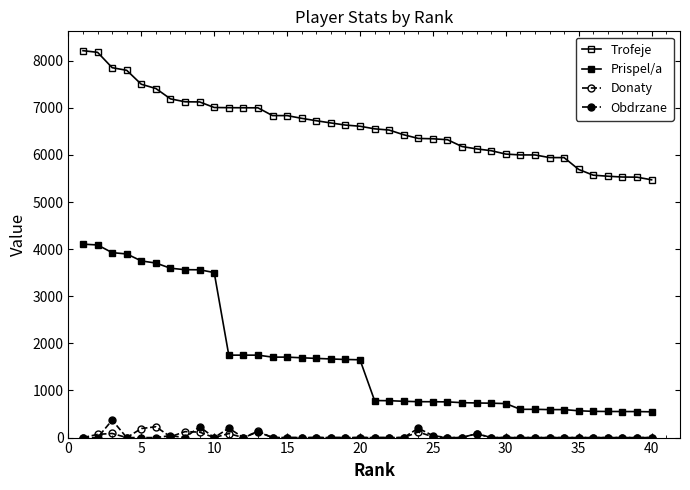

Is this an area chart (filled region under the line)?

No